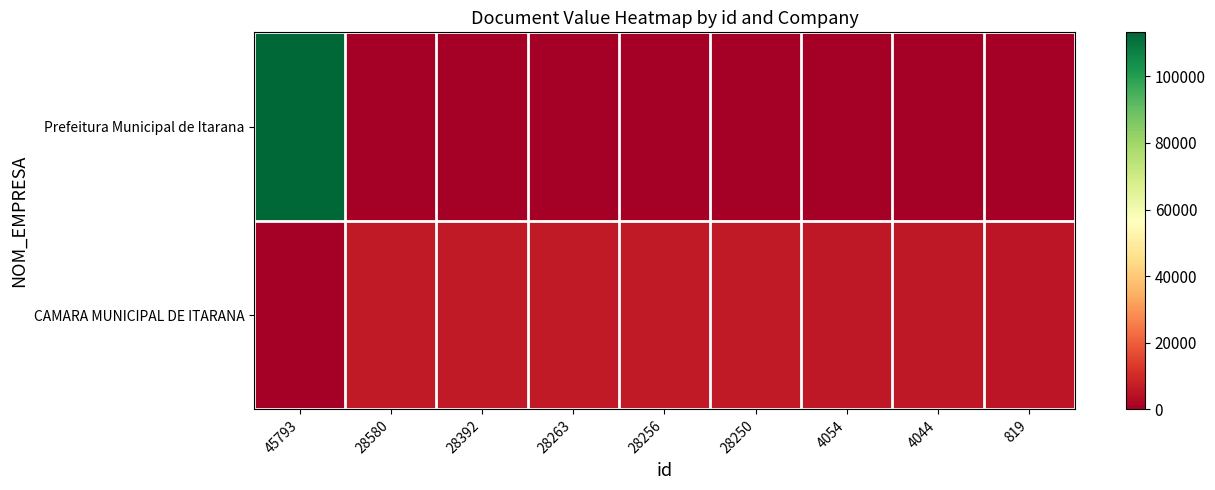

What is the maximum value shown in the chart?

113213